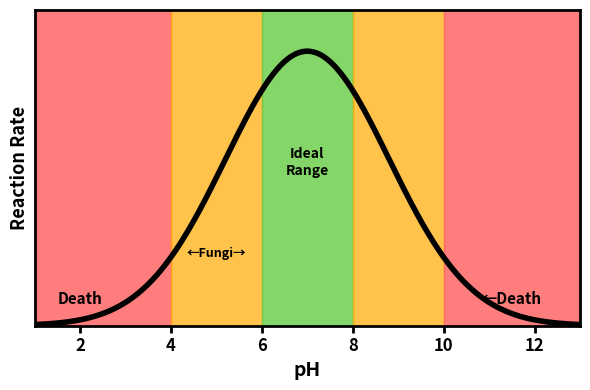

Reading left to right, transcribe all the data shown in this chart.

1=0.0	2=0.1	3=0.1	4=0.4	5=0.8	6=0.9	7=1.0	8=0.9	9=0.8	10=0.4	11=0.1	12=0.1	13=0.0